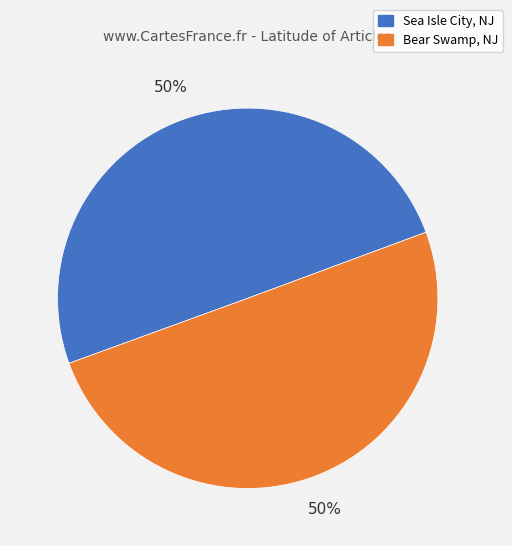

Count the number of slices in the pie.

2